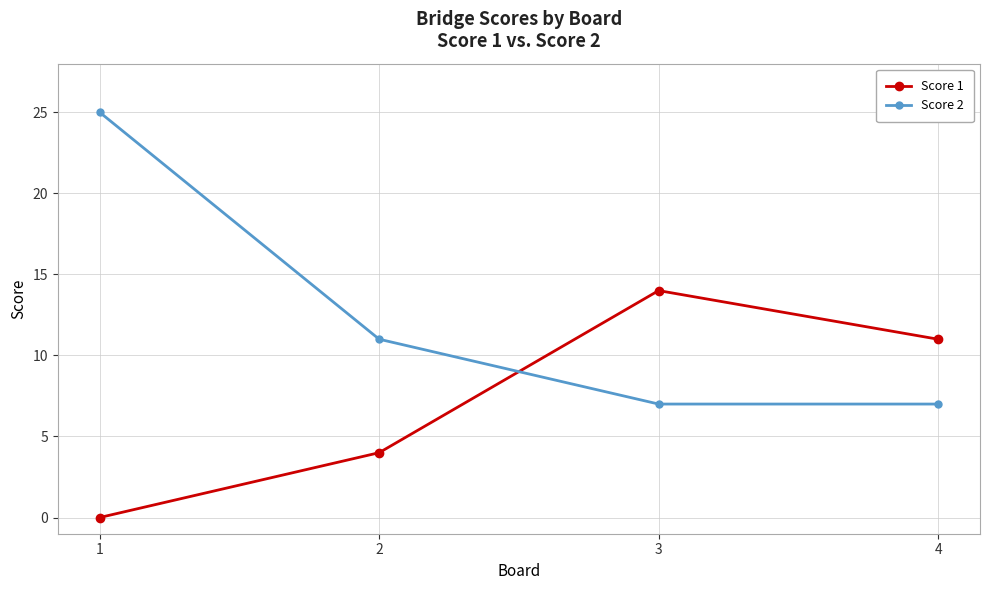

Which series changed the most between 1 and 4?

Score 2